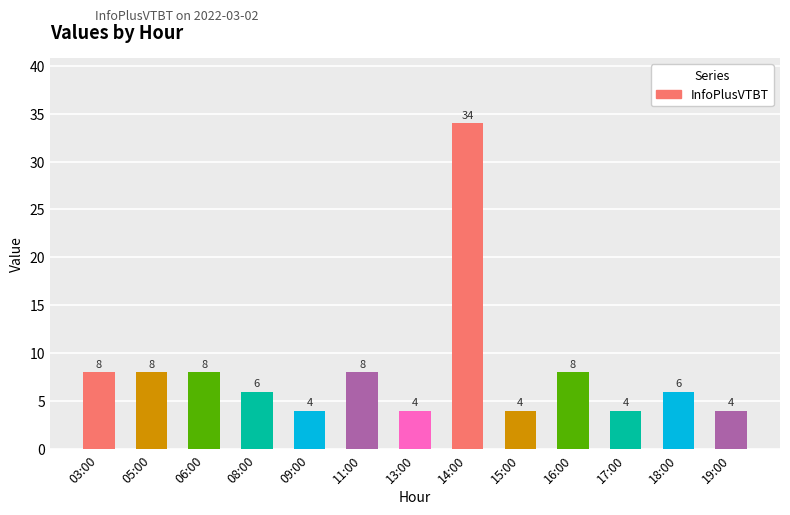

How many values are below 6?

5